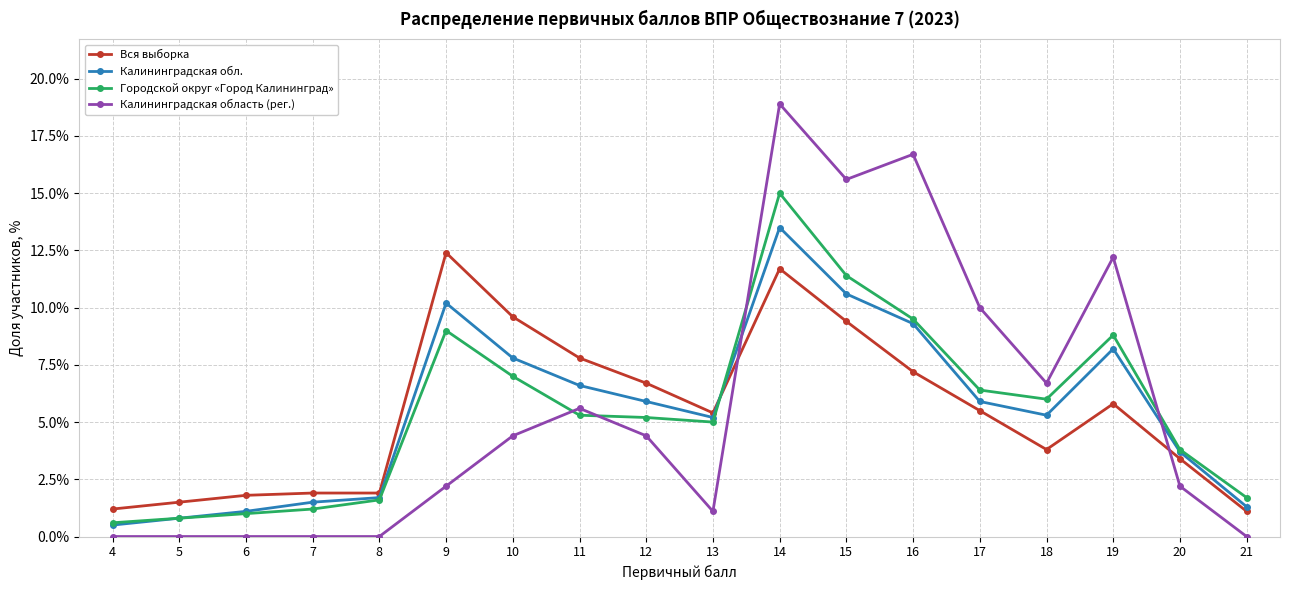

True or false: Калининградская обл. has a value of 5.0 at 9.

False